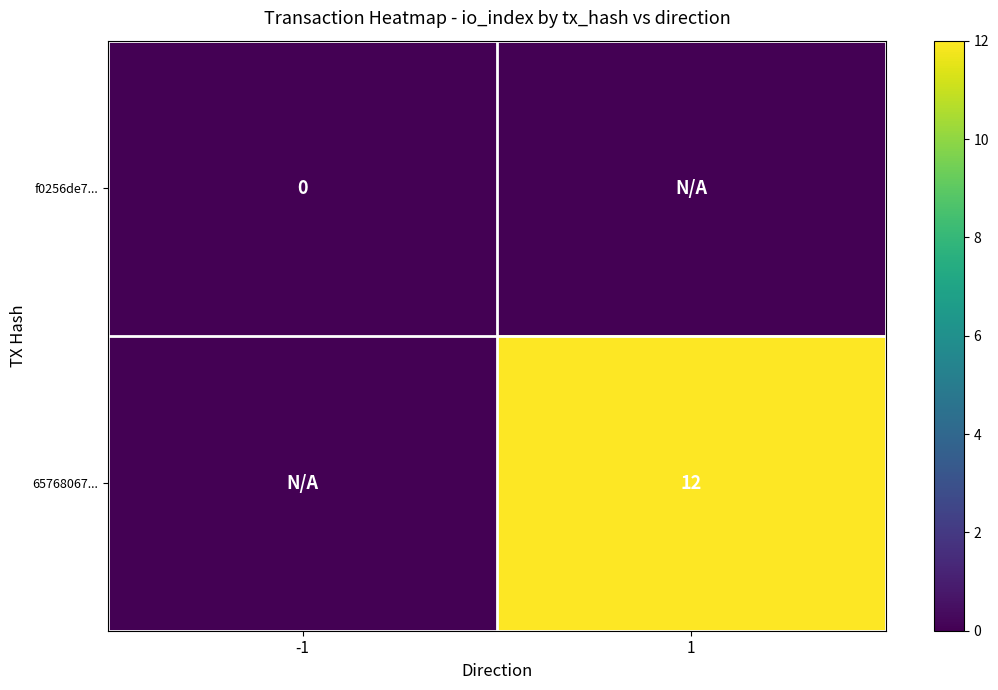

How many distinct data groups are displayed?

2